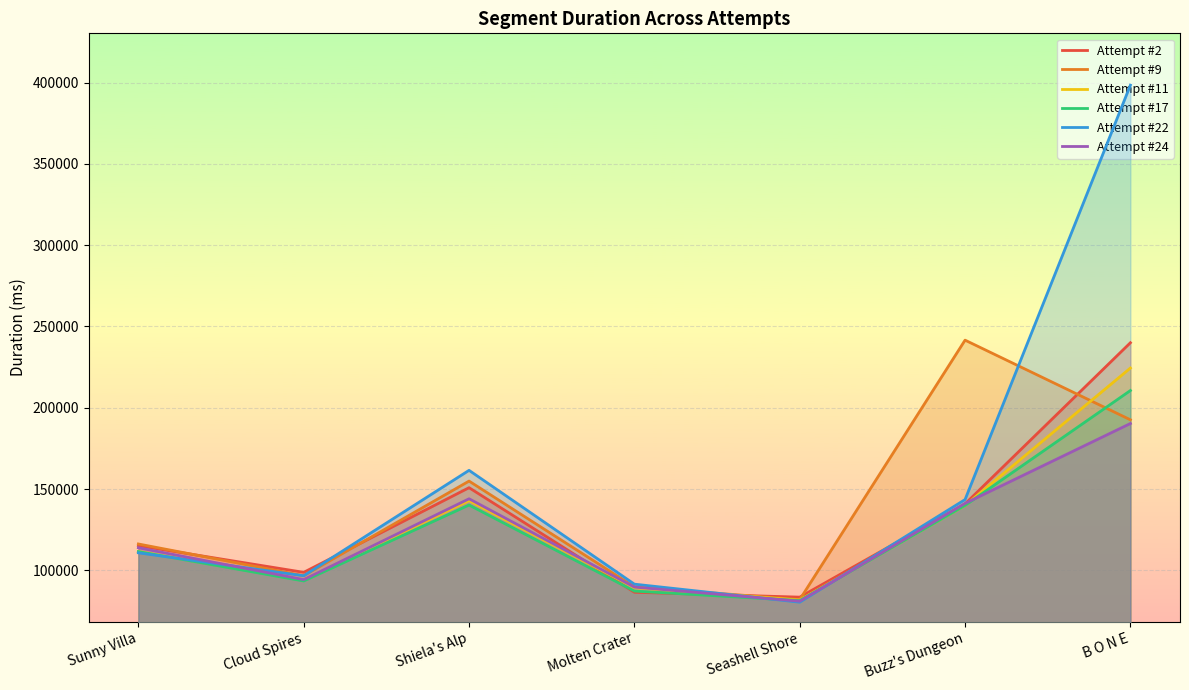

How many data points does each series have?

7